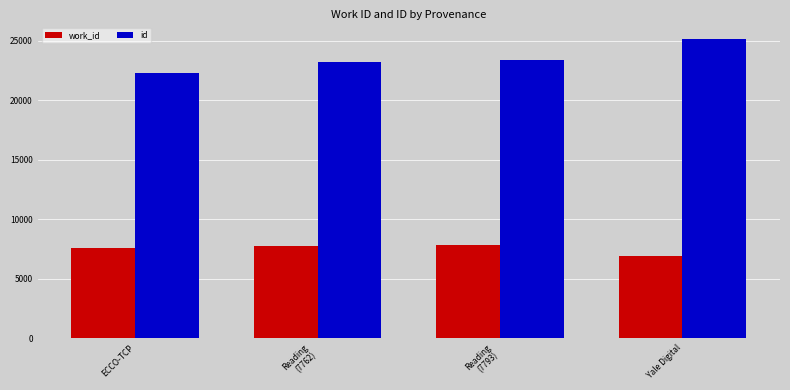

What is the smallest value displayed?

6889